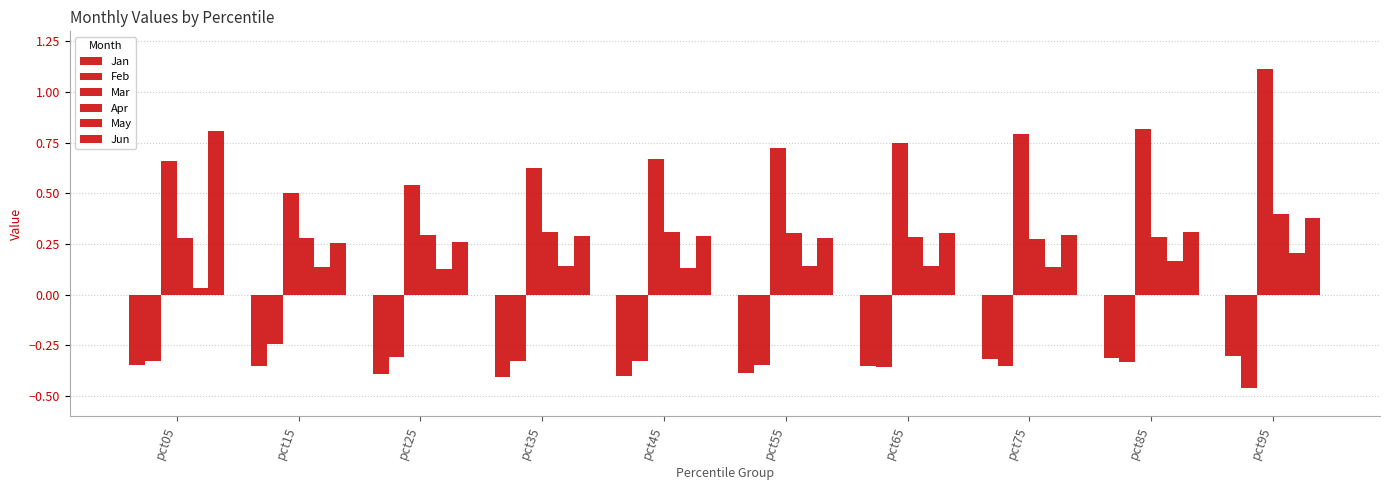

The Apr series shows 0.3 at pct75. True or false?

True